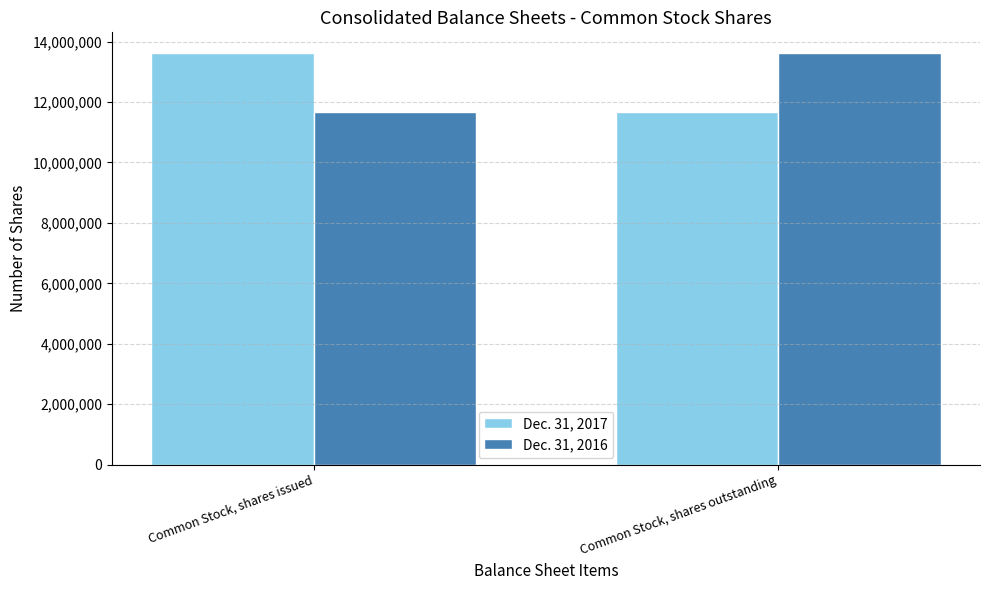

What is the value of the Dec. 31, 2017 bar at the 2nd from the left?

11656877